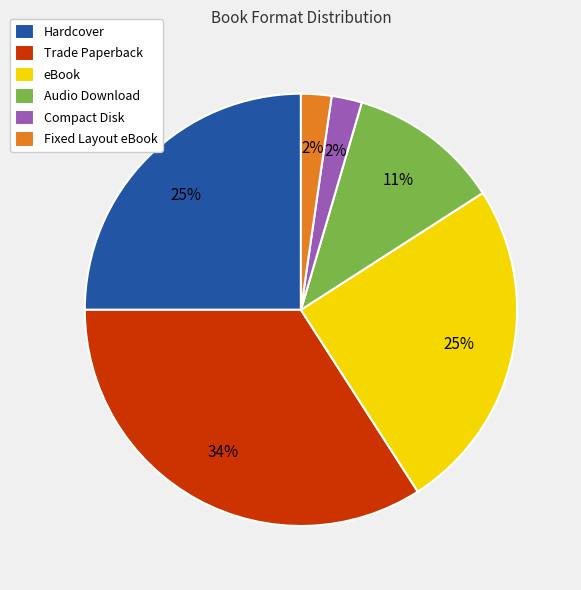

Is the sum of eBook and Trade Paperback greater than half?

Yes